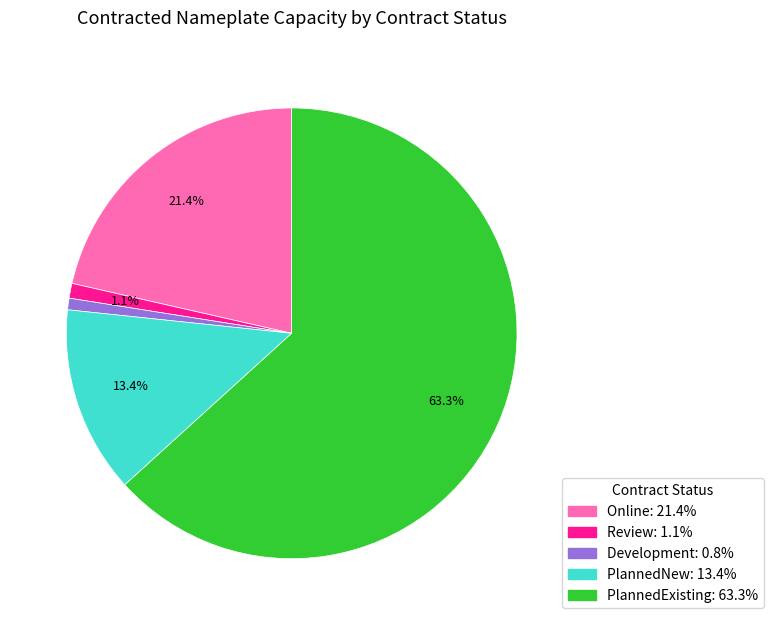

How many segments does this pie chart have?

5